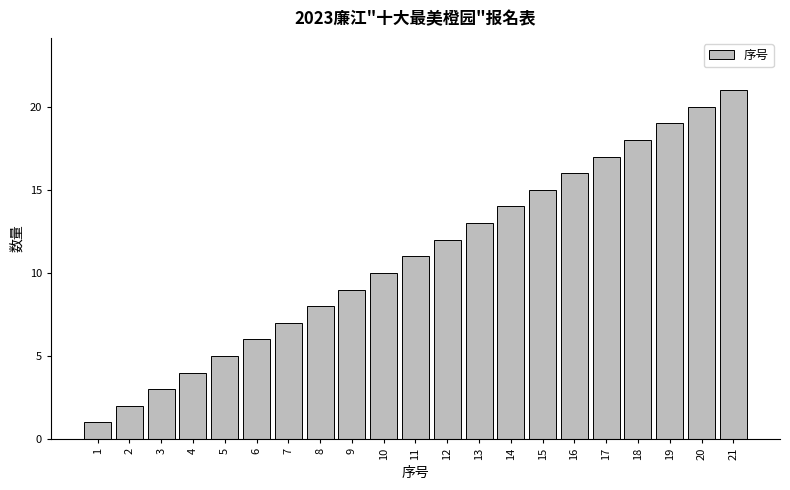

List the labels in order of value, smallest first.

1, 2, 3, 4, 5, 6, 7, 8, 9, 10, 11, 12, 13, 14, 15, 16, 17, 18, 19, 20, 21